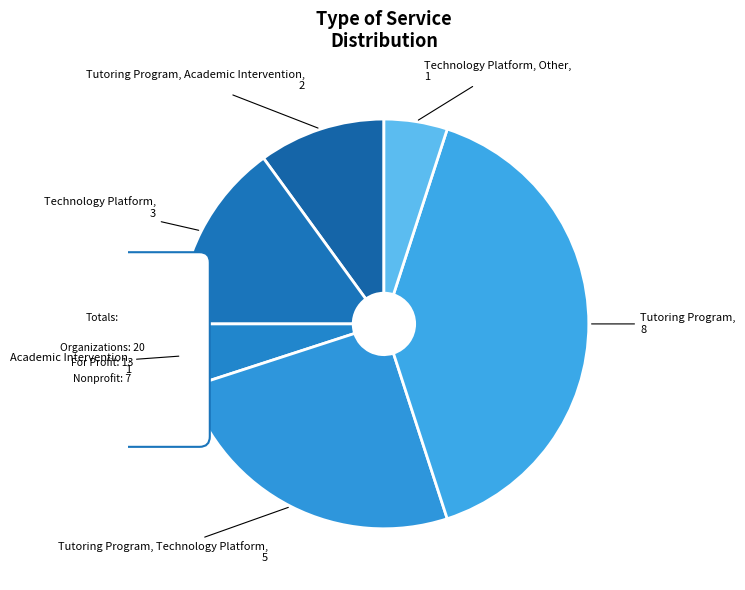

What percentage is the Tutoring Program, Academic Intervention slice, to the nearest percent?

10%